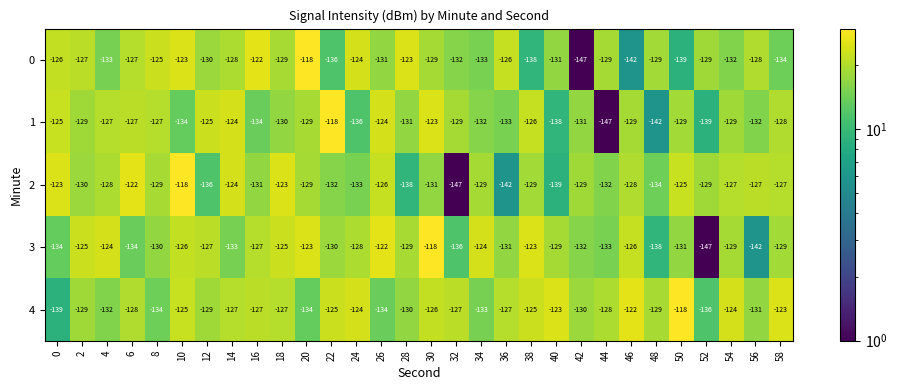

Count the number of categories in the chart.

30